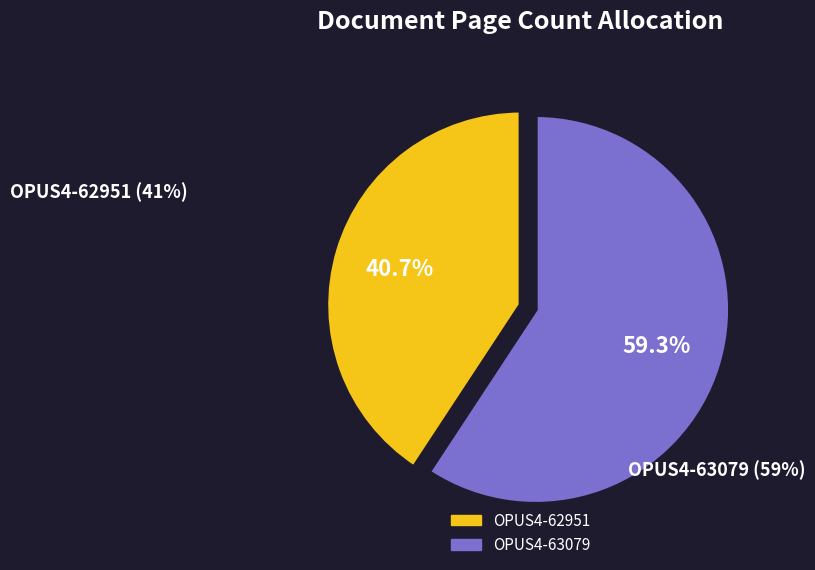

To the nearest percent, what is the combined percentage of OPUS4-62951 and OPUS4-63079?

100%